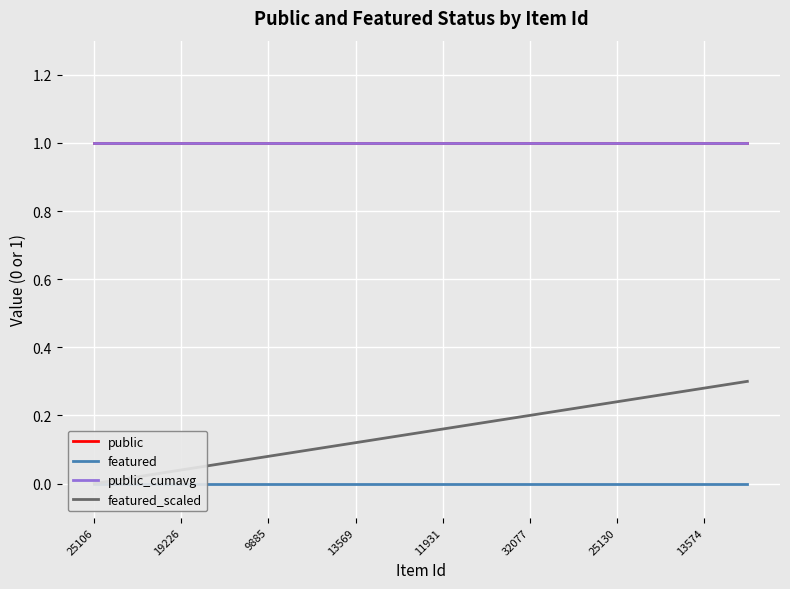

What is the difference between the second highest and second lowest values in the featured_scaled series?

0.3